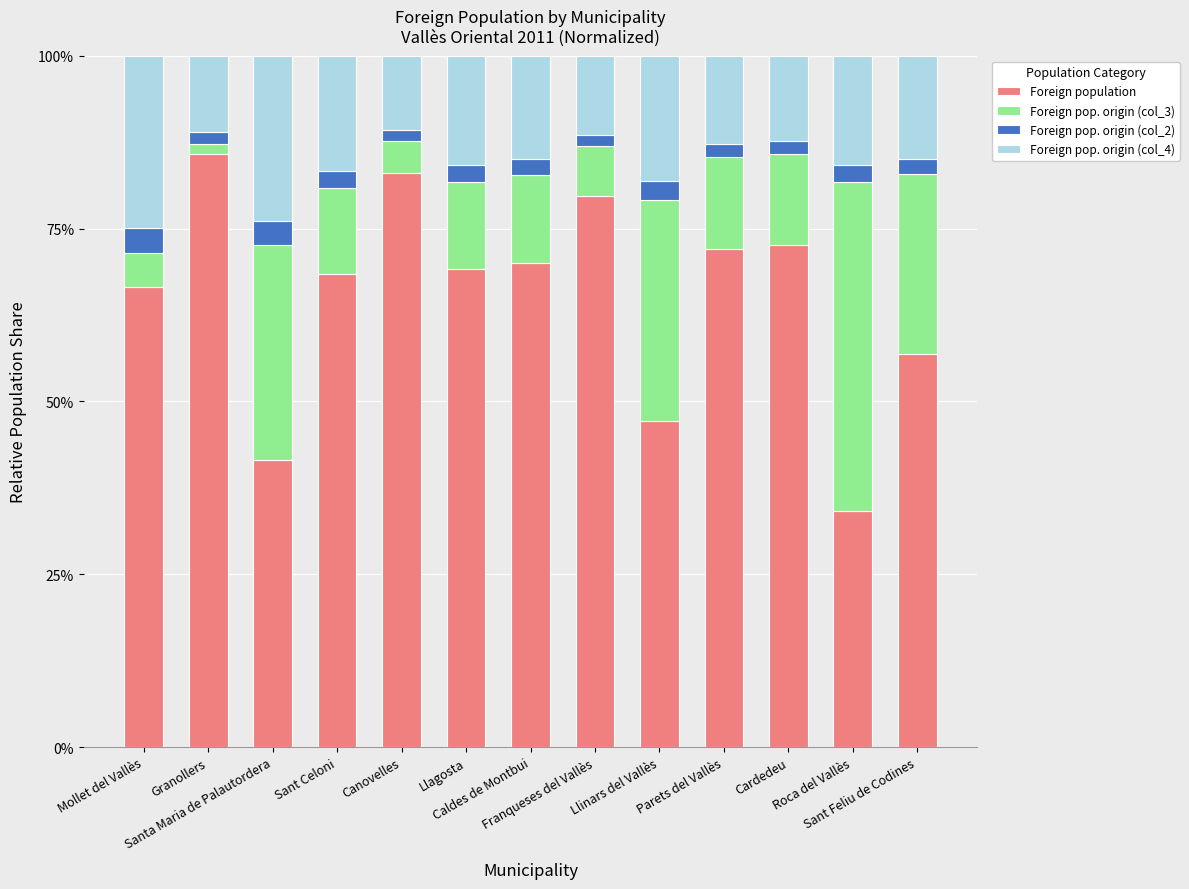

What is the lowest value of the Foreign population series?

34.1